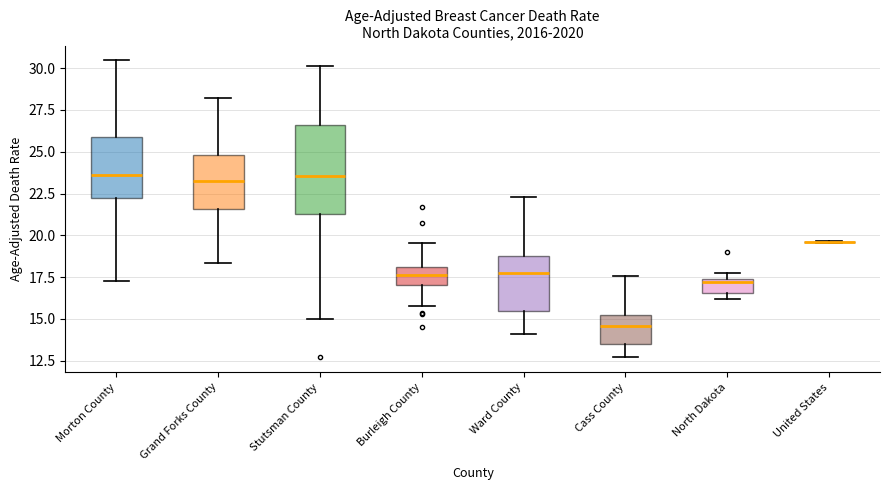

Reading left to right, read every box against the y-axis: the position of its median line, the range the box covers, and the ends of its whiskers. The values are not printed on the chart, so give them approximately, as read against the axis.

Morton County: median 23.5, box 22.5 to 26.0, whiskers 17.5 to 30.5
Grand Forks County: median 23.0, box 21.5 to 25.0, whiskers 18.5 to 28.0
Stutsman County: median 23.5, box 21.5 to 26.5, whiskers 15.0 to 30.0
Burleigh County: median 17.5, box 17.0 to 18.0, whiskers 16.0 to 19.5
Ward County: median 17.5, box 15.5 to 19.0, whiskers 14.0 to 22.5
Cass County: median 14.5, box 13.5 to 15.0, whiskers 12.5 to 17.5
North Dakota: median 17.0, box 16.5 to 17.5, whiskers 16.0 to 17.5 (just above the box's upper edge)
United States: box collapsed to a line at 19.5, whiskers 19.5 to 19.5